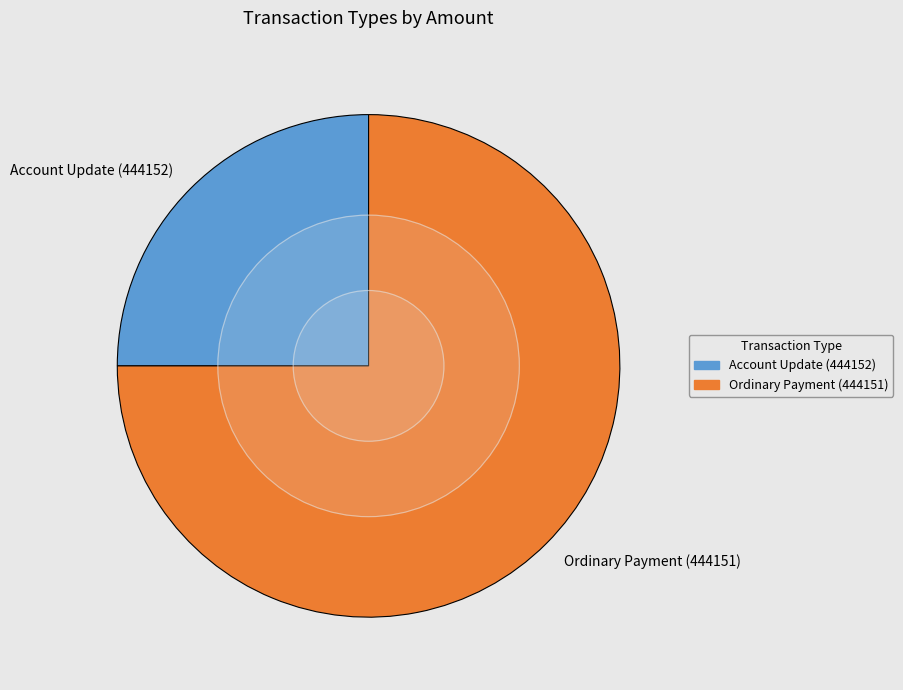

Which category has the smallest portion of the pie?

Account Update (444152)